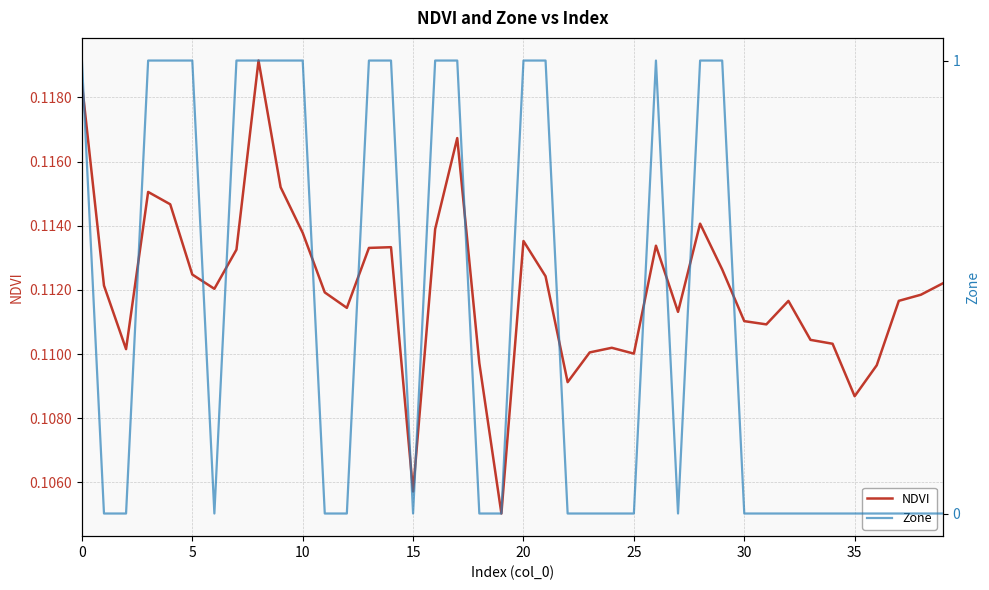

The NDVI series shows 0.0 at 39. True or false?

False